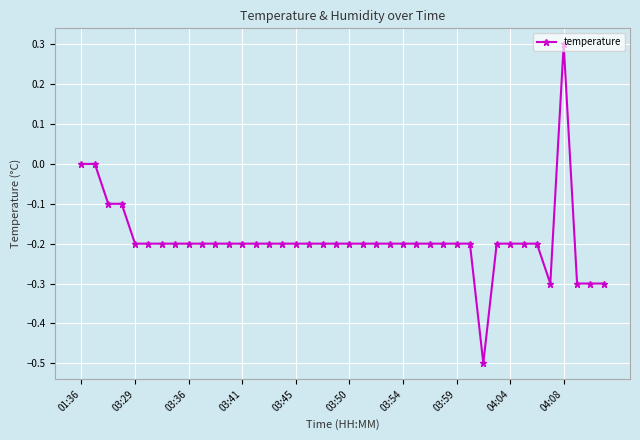

What is the difference between the second highest and minimum values?

0.5